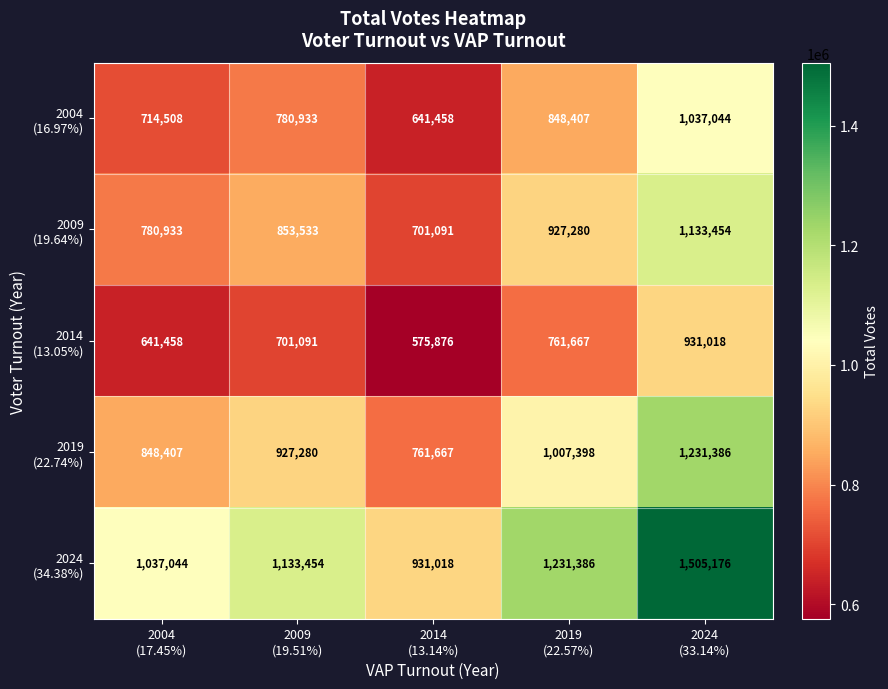

At how many categories does at least one series exceed 946637?

4